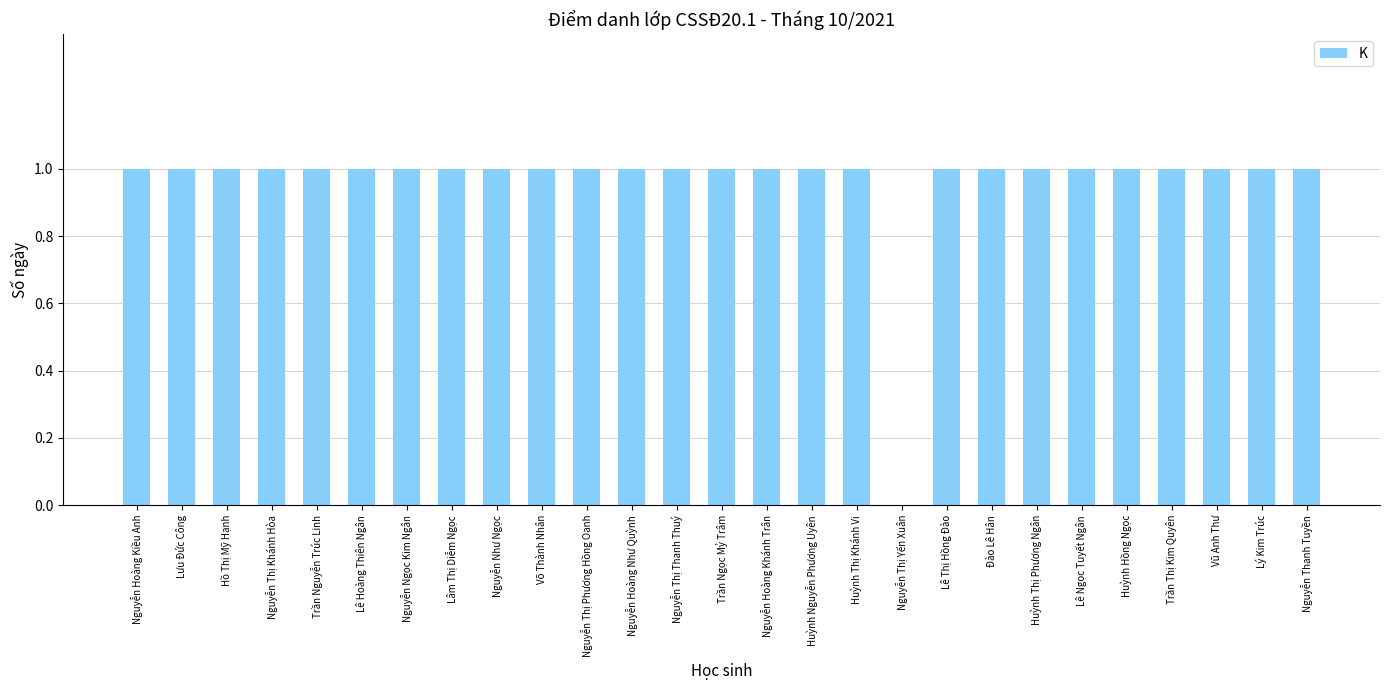

Count the values in the range 1 to 2.

26